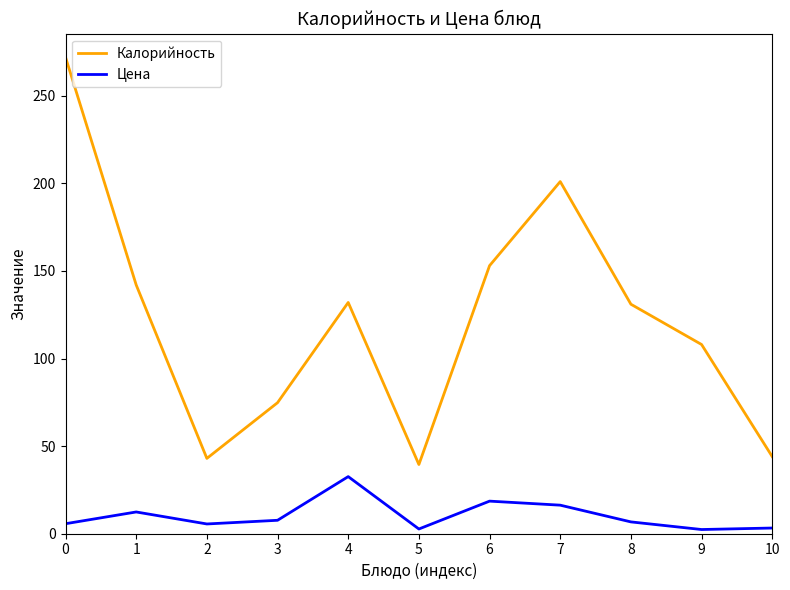

List the series in order of their overall mean, lowest first.

Цена, Калорийность